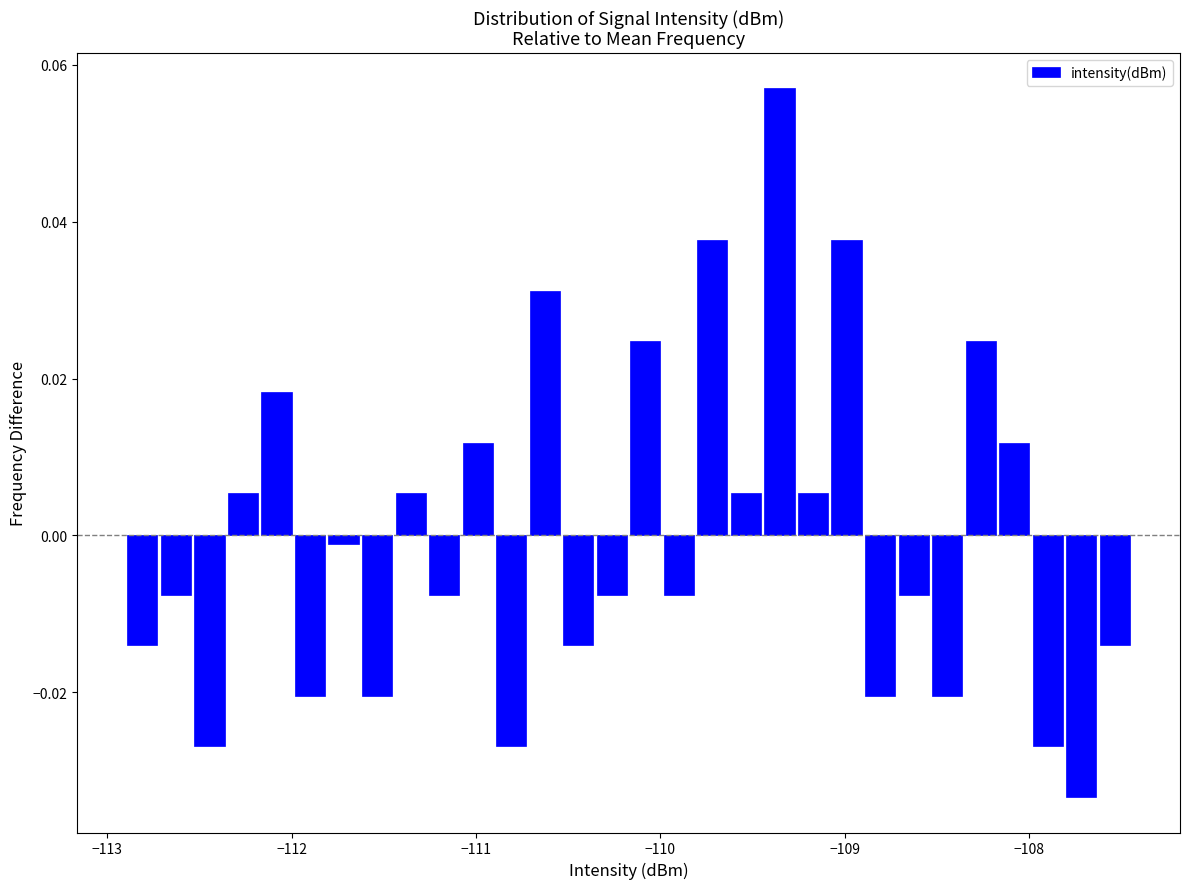

Around what value on the x-axis is the tallest bar? Give the approximate position of its centre, as read against the axis.

-109.4